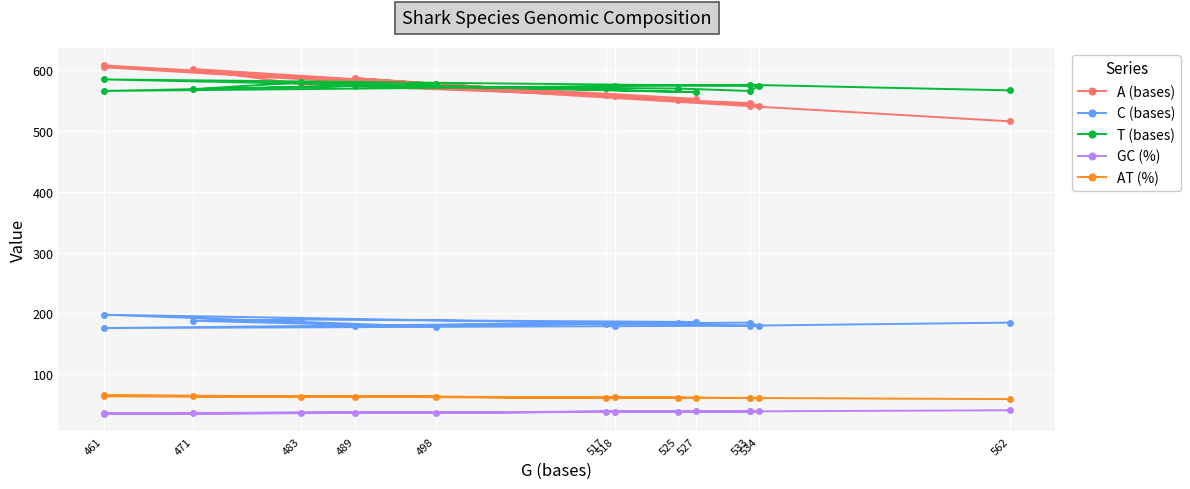

Which series changed the most between 533 and 562?

A (bases)